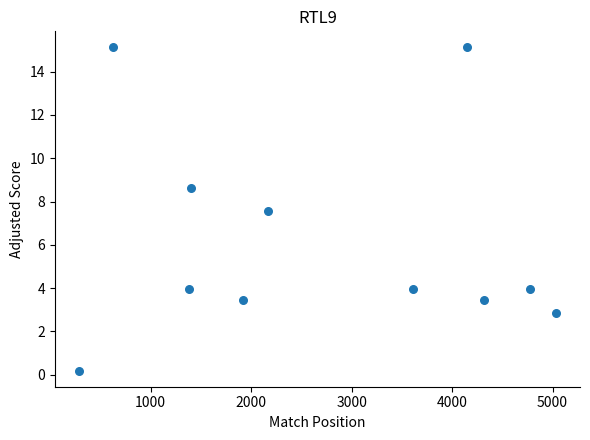

What is the average X value?

2698.5